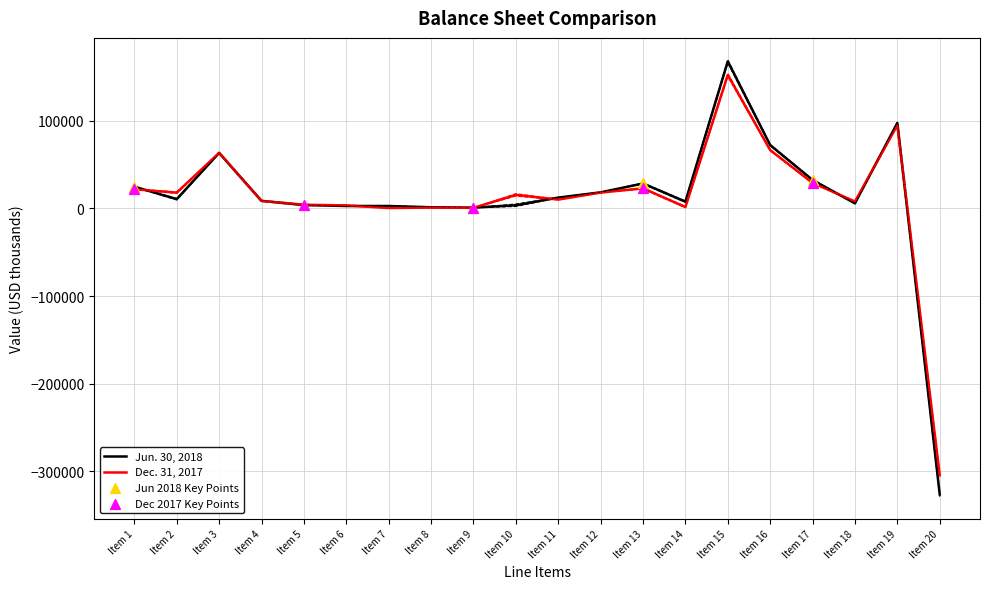

Which category has the highest value in the Jun. 30, 2018 series?

Item 15